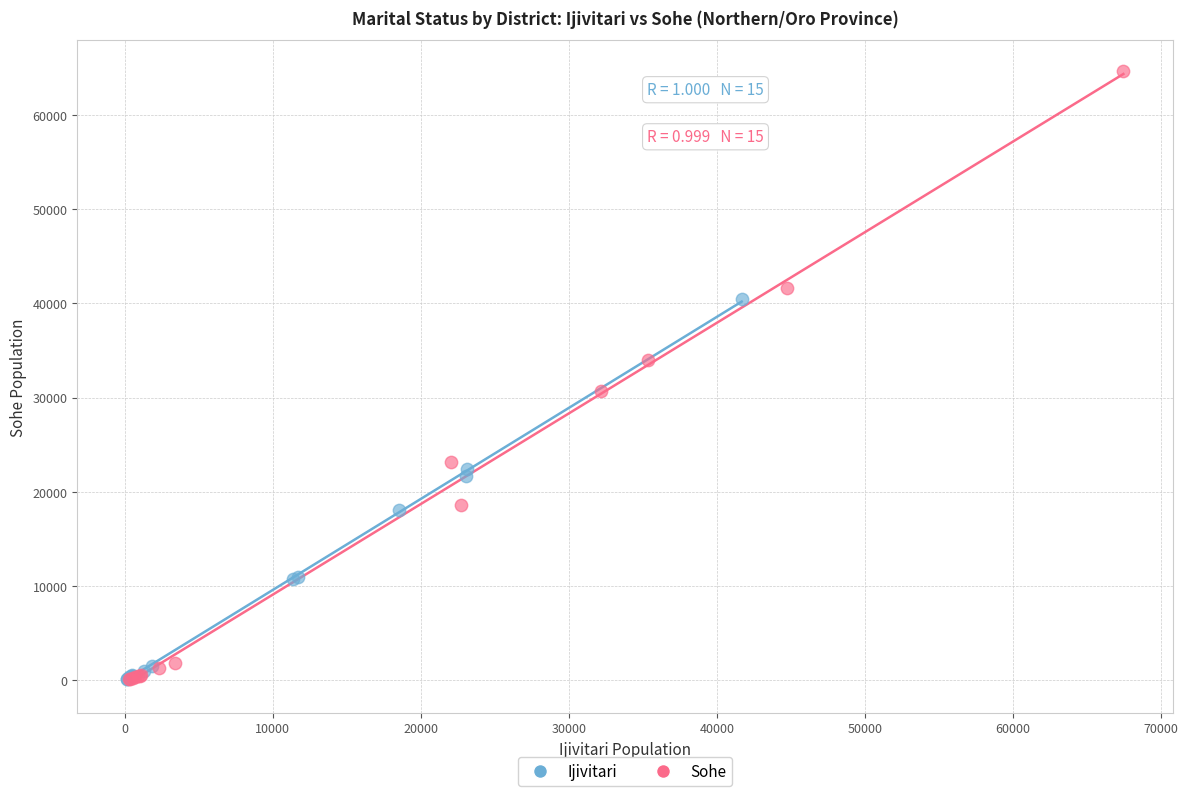

Which series contains the highest Y value?

Sohe